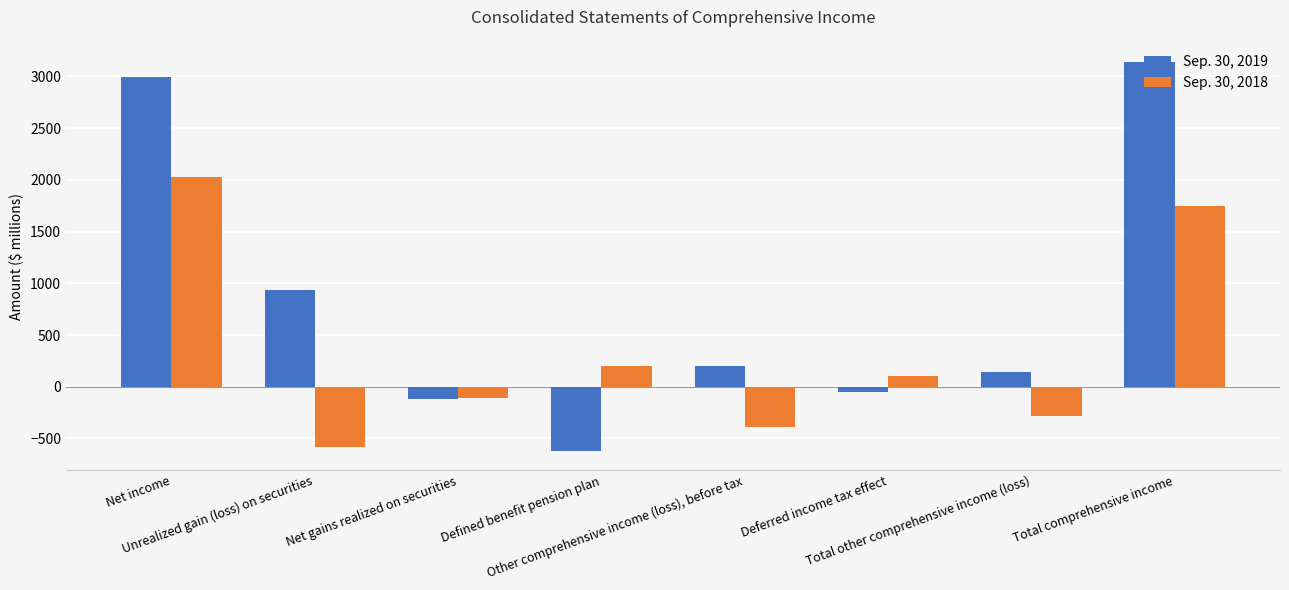

What is the spread (max minus min) of values at Net gains realized on securities?

10